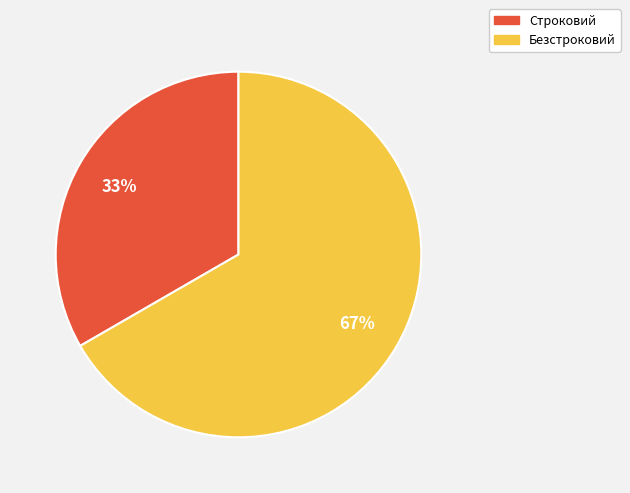

How many segments does this pie chart have?

2